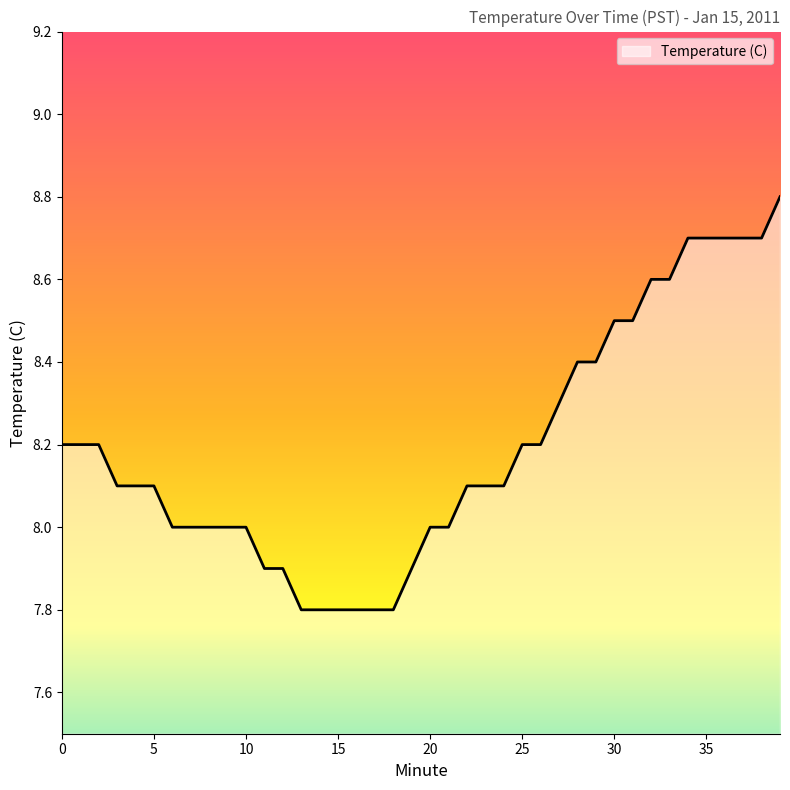

What is the difference between the maximum and minimum values?

1.0